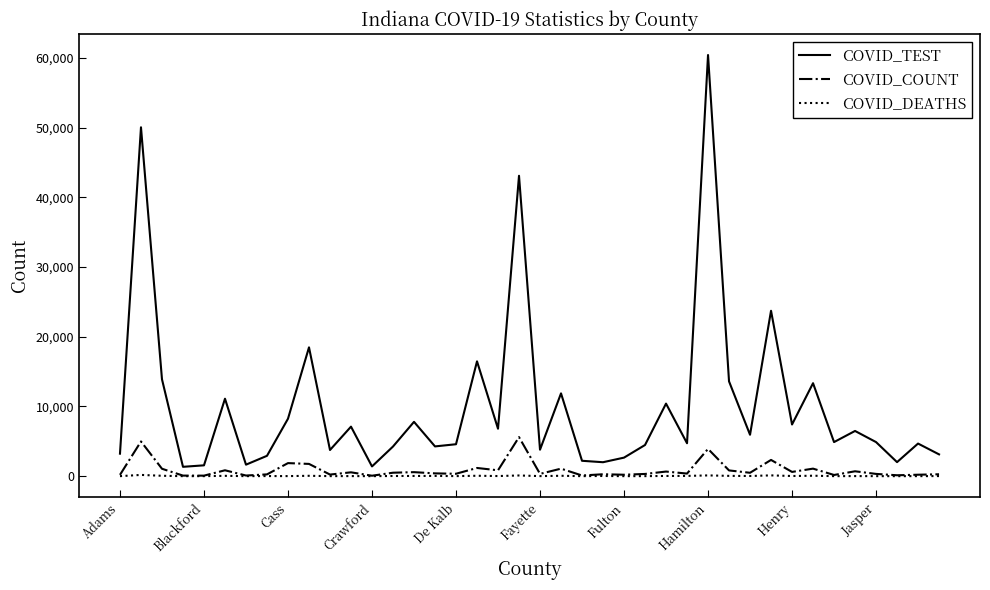

What are all the series names shown in the legend?

COVID_TEST, COVID_COUNT, COVID_DEATHS